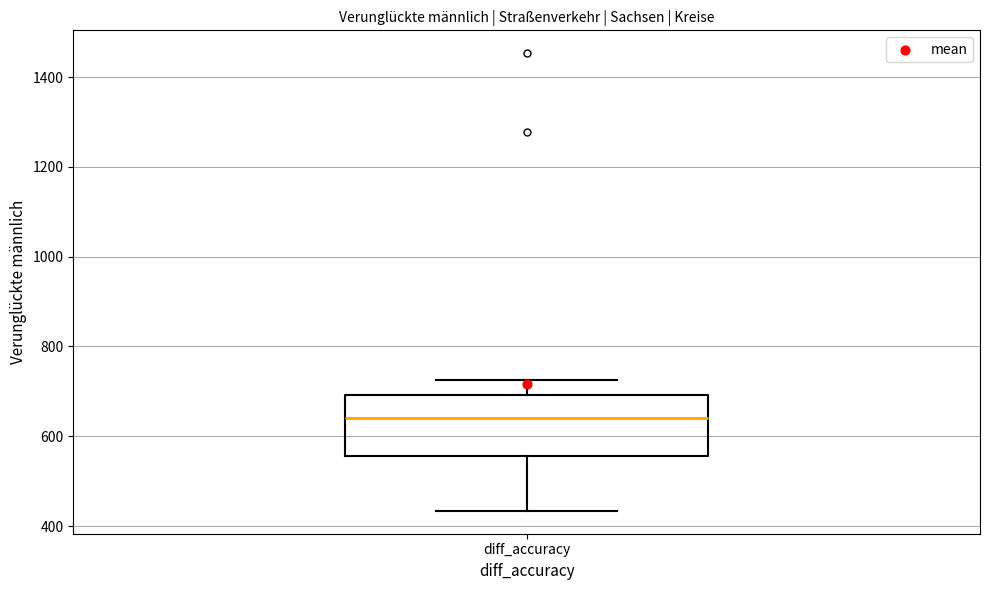

Read this box plot against the y-axis: the position of the median line, the range covered by the box, and the ends of both whiskers. The values are not printed on the chart, so give them approximately, as read against the axis.

median 640, box 560 to 700, whiskers 440 to 720